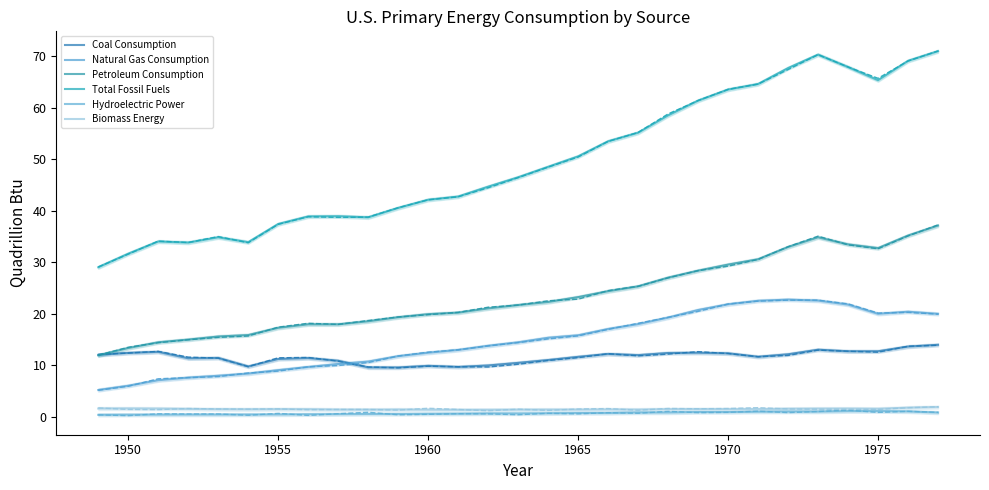

In Natural Gas Consumption, how many points are lower than both neighbors (excluding endpoints)?

1